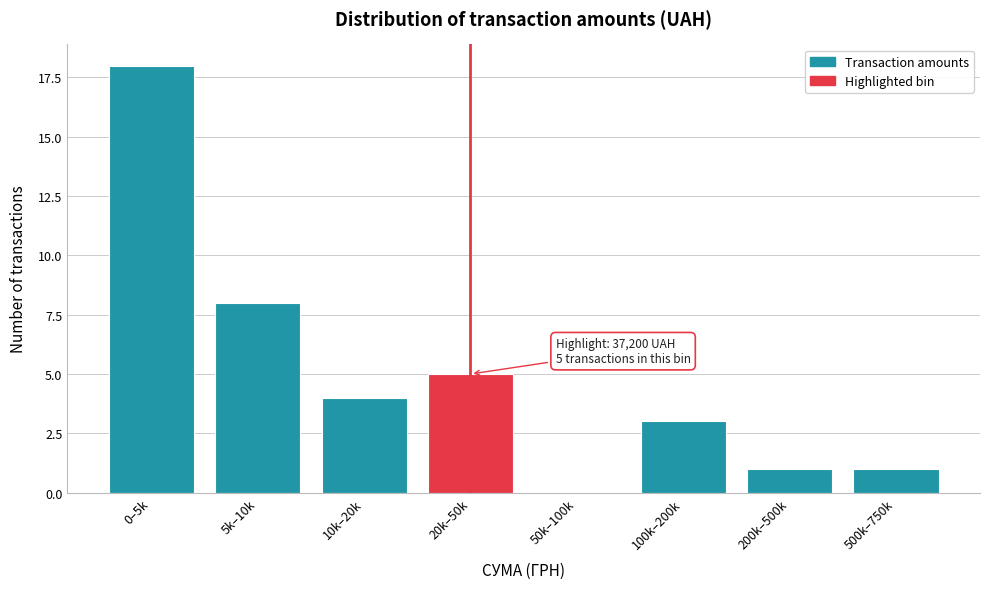

Reading left to right, extract all data points from this chart.

0–5k=18	5k–10k=8	10k–20k=4	20k–50k=5	50k–100k=0	100k–200k=3	200k–500k=1	500k–750k=1